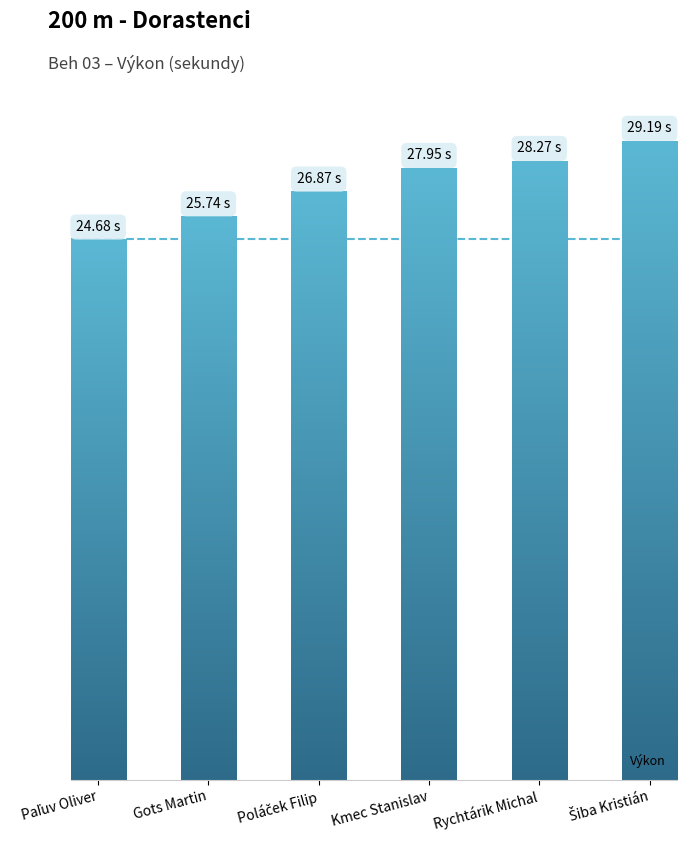

Rank the categories by value from highest to lowest.

Šiba Kristián, Rychtárik Michal, Kmec Stanislav, Poláček Filip, Gots Martin, Paľuv Oliver